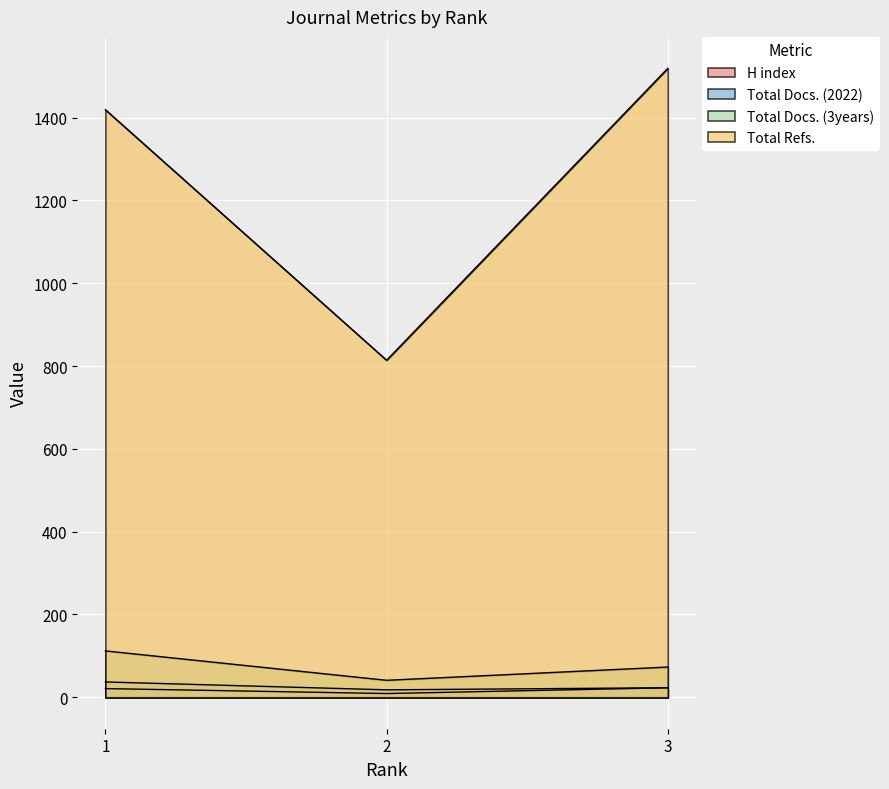

What is the maximum value for H index?

23